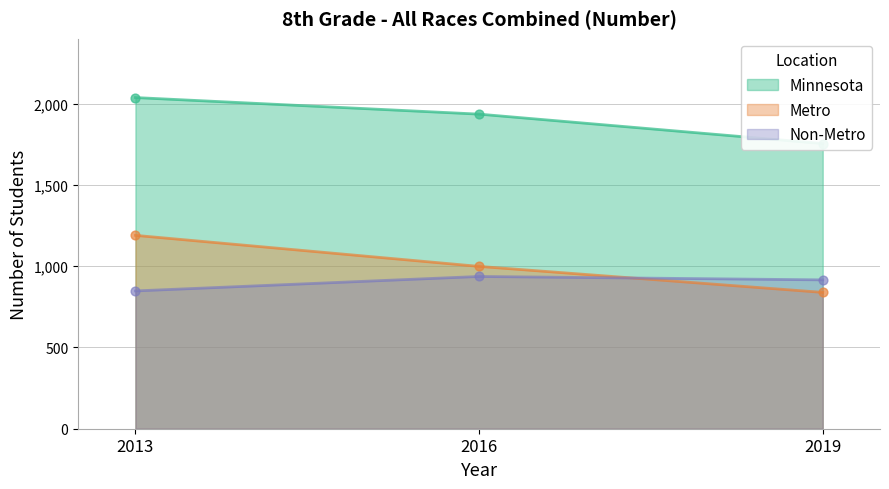

Is the value of Metro at 2019 greater than the value of Non-Metro at 2013?

No